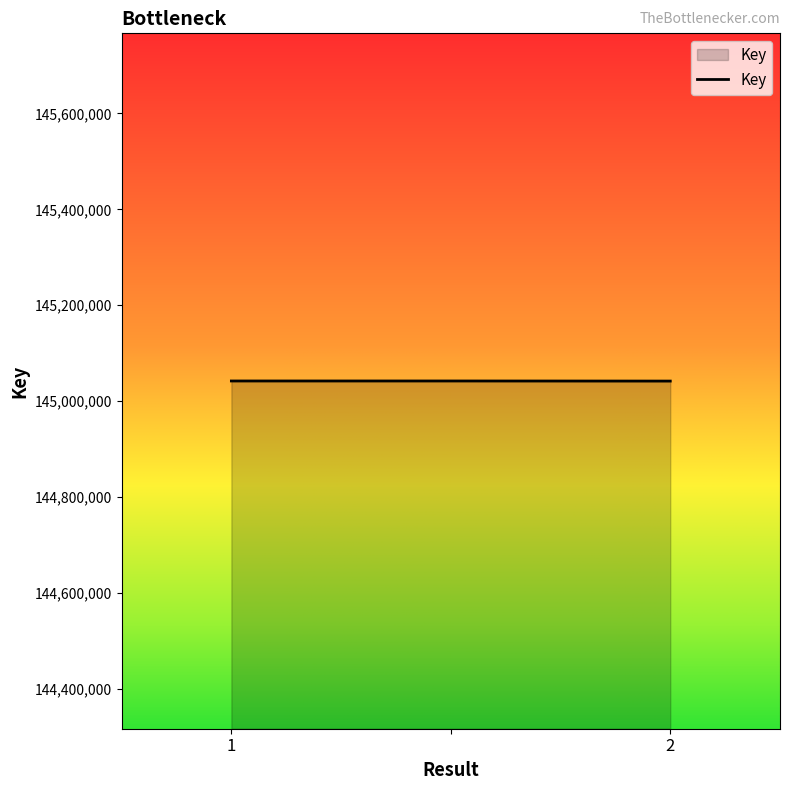

What is the smallest value displayed?

145041751